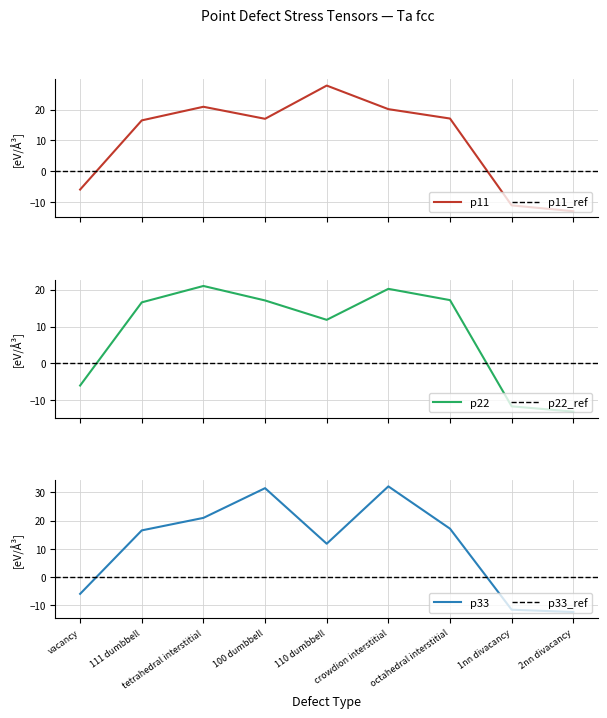

True or false: p11 and p22 cross at least once.

False